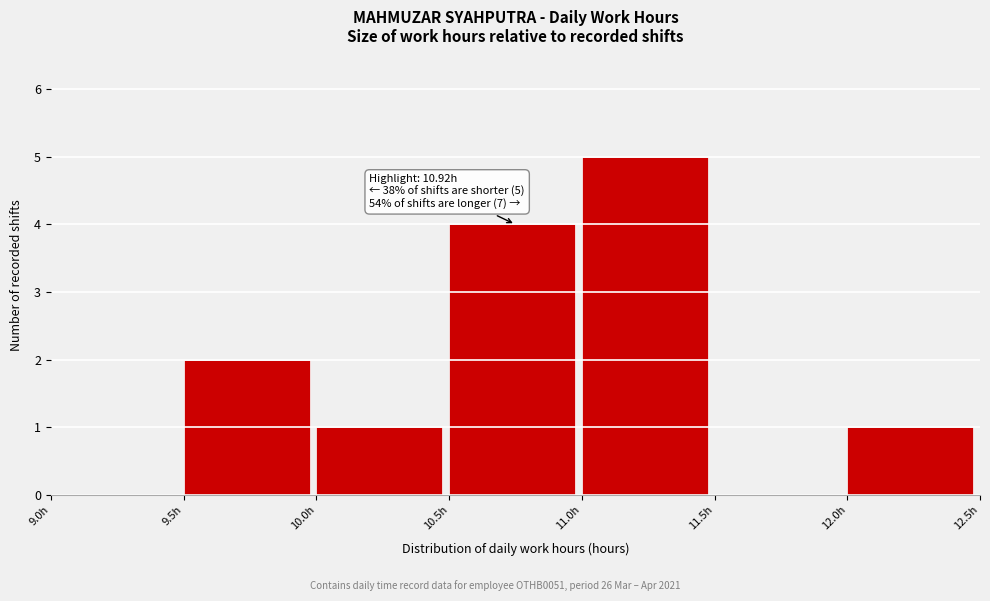

Over which range of the x-axis is the bar tallest?

11.0 to 11.5